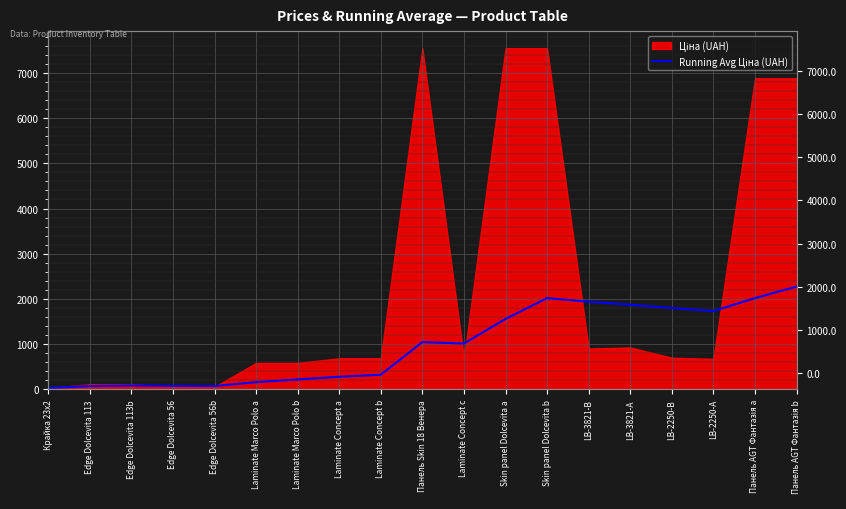

The value at Крайка 23x2 is 14.6. True or false?

False